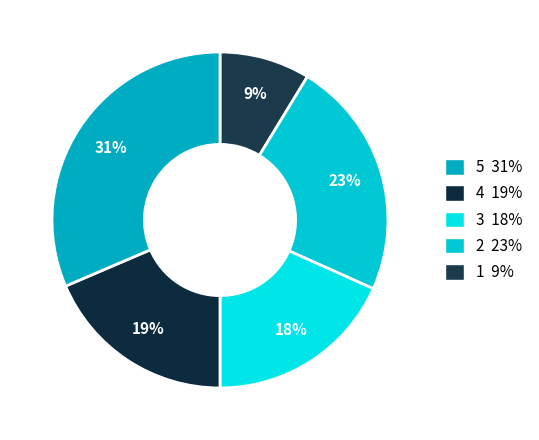

How many slices are in this pie chart?

5